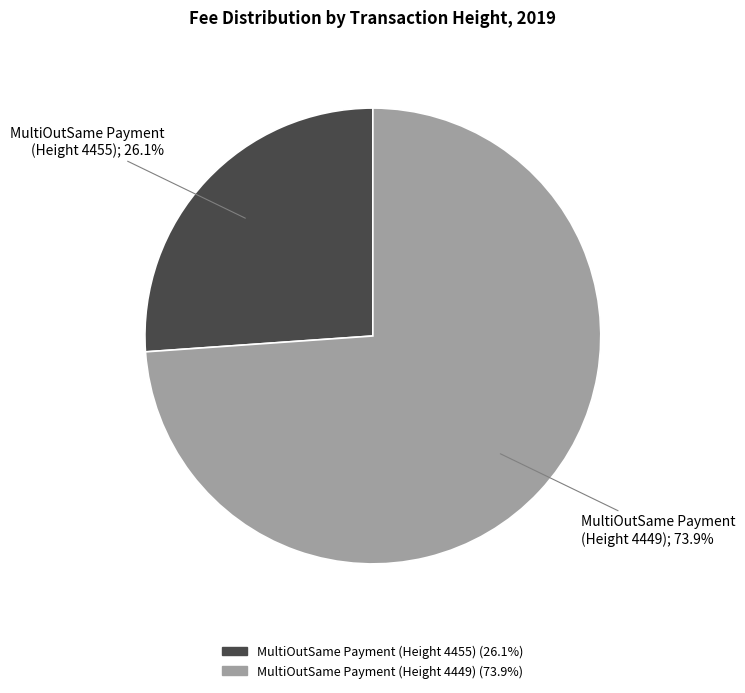

How many slices are in this pie chart?

2